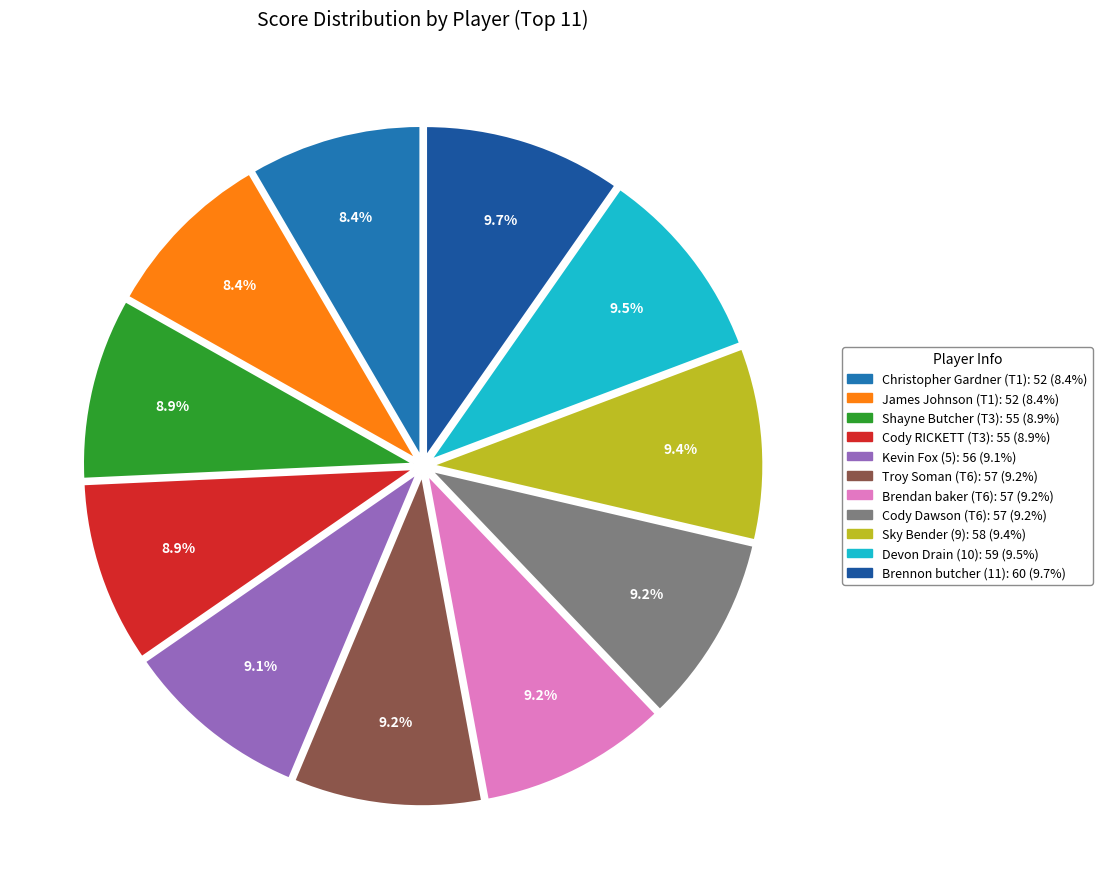

What percentage is the Devon Drain slice, to the nearest percent?

10%